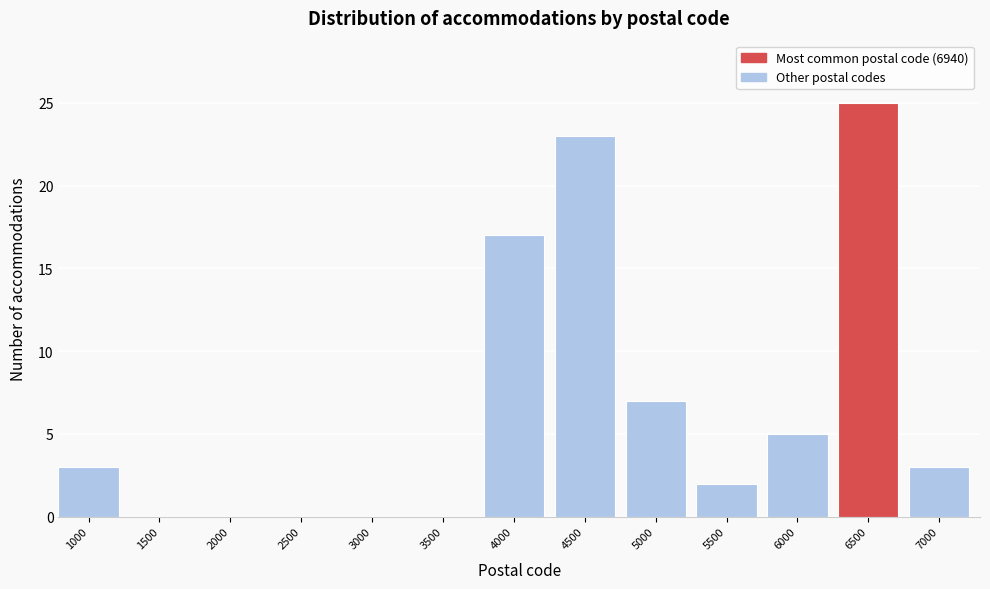

Reading right to left, list all the values displayed in this chart.

7000=3	6500=25	6000=5	5500=2	5000=7	4500=23	4000=17	3500=0	3000=0	2500=0	2000=0	1500=0	1000=3